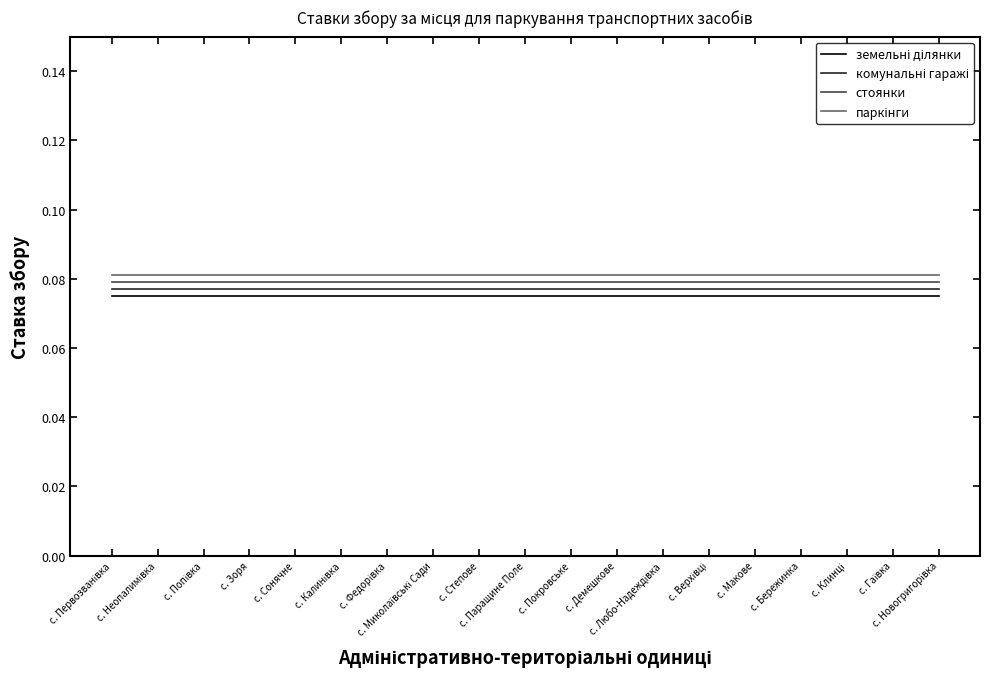

True or false: стоянки has more than 0 interior local peaks.

False